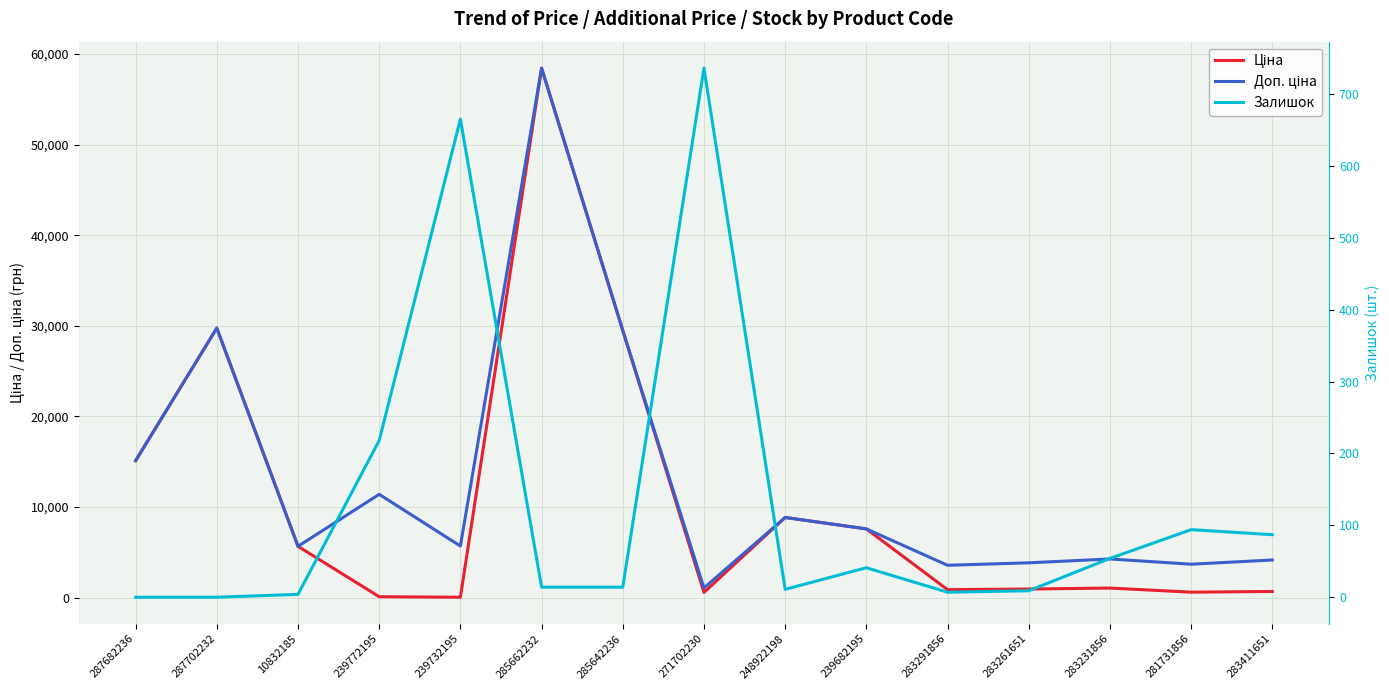

Where is Залишок nearest to the value 368?

239772195